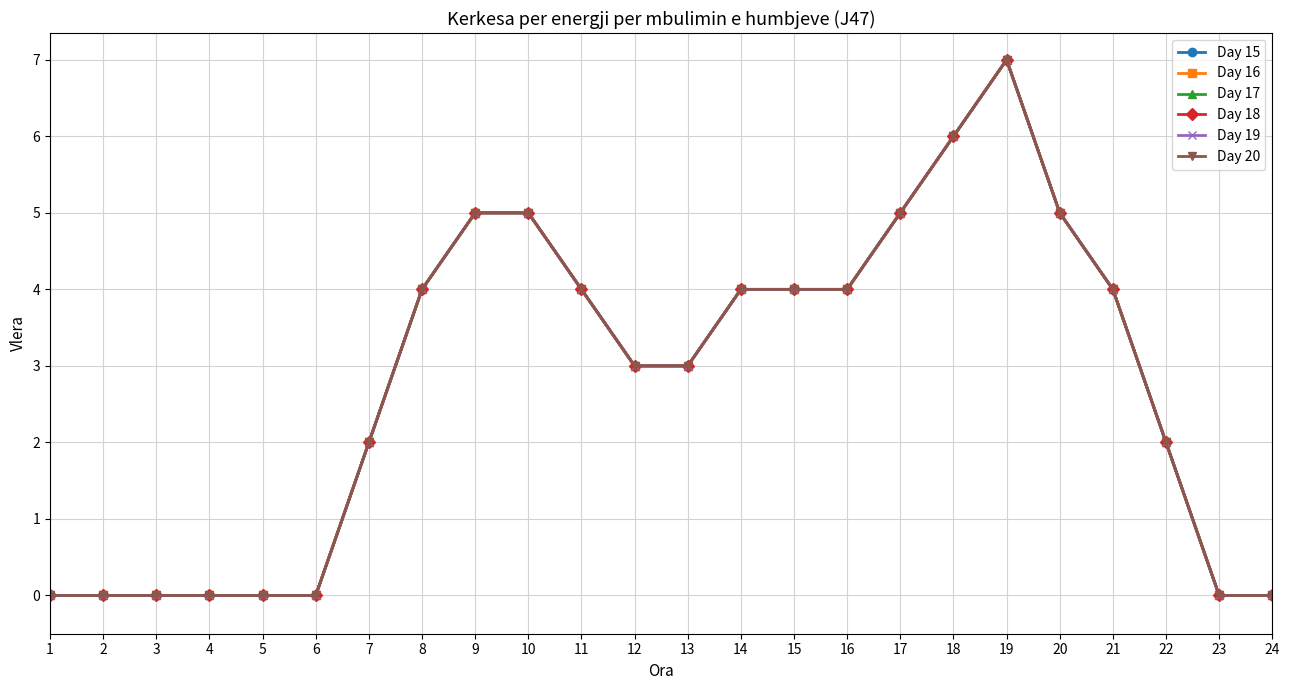

What is the maximum value for Day 17?

7